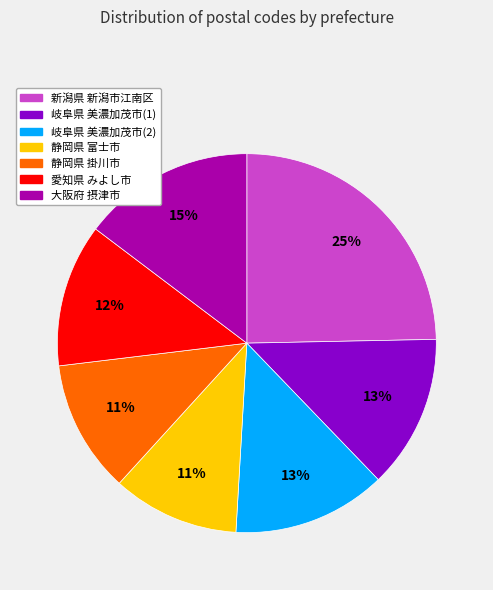

True or false: 静岡県 富士市 accounts for 20% of the total.

False